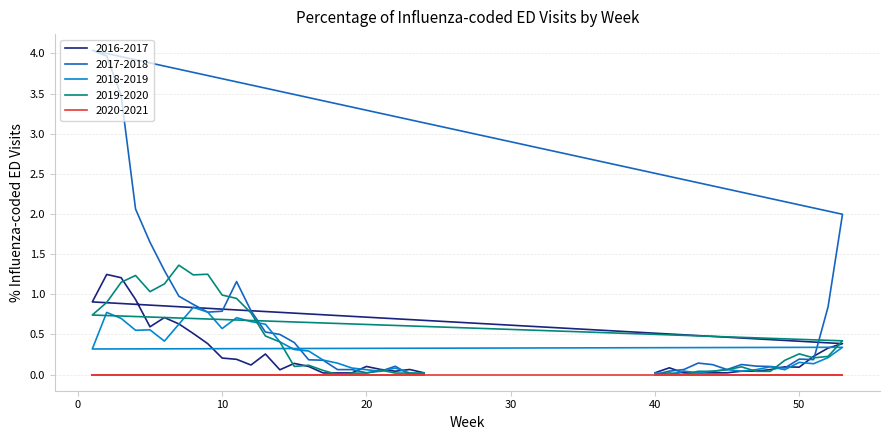

Where is 2017-2018 nearest to the value 2?

53